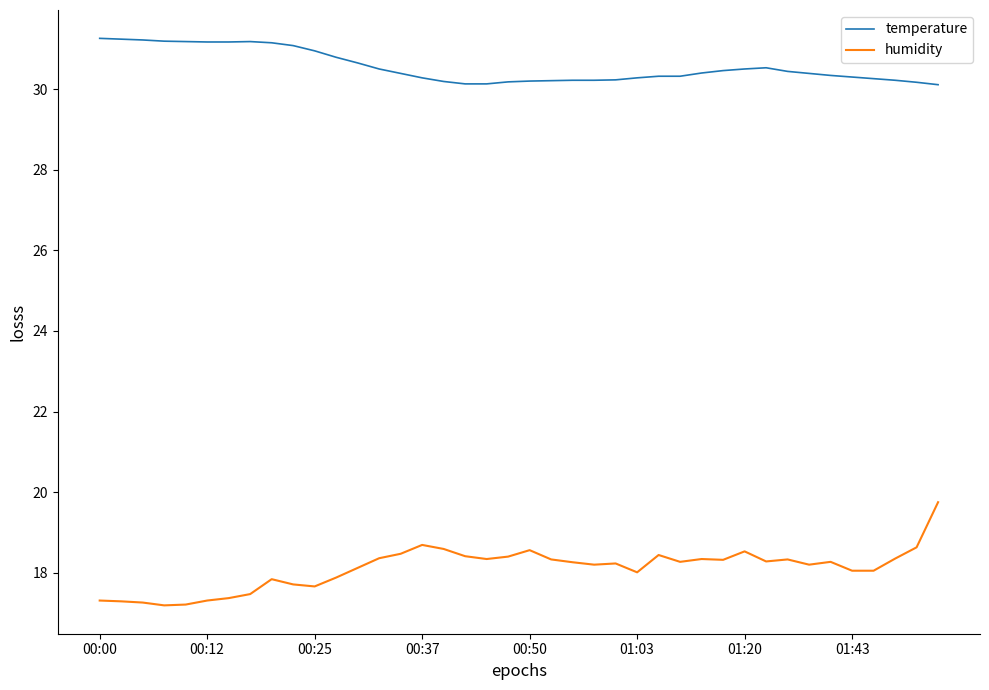

List the series in order of their overall mean, highest first.

temperature, humidity